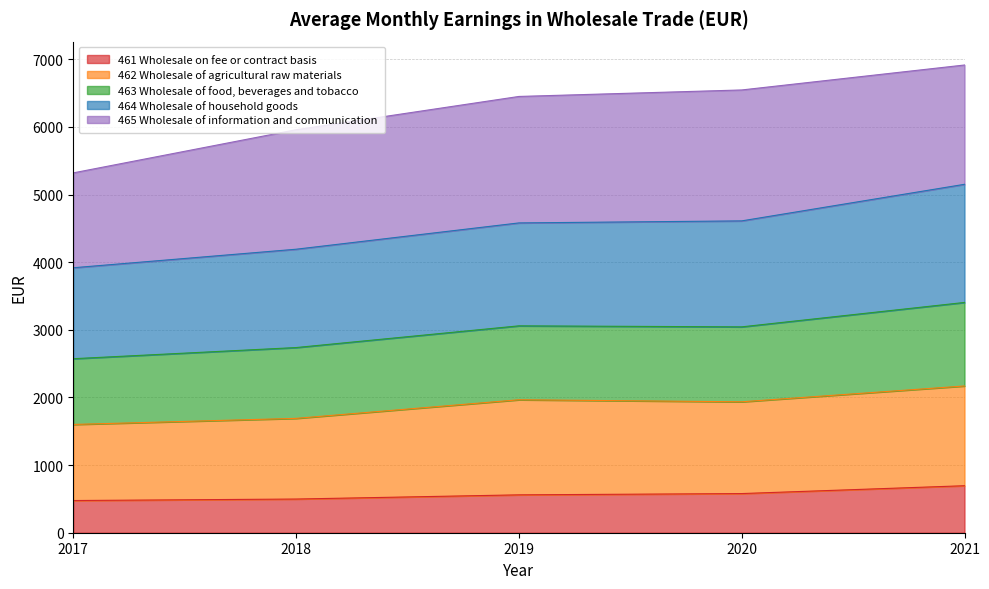

The value of 461 Wholesale on fee or contract basis at 2017 is 820. True or false?

False